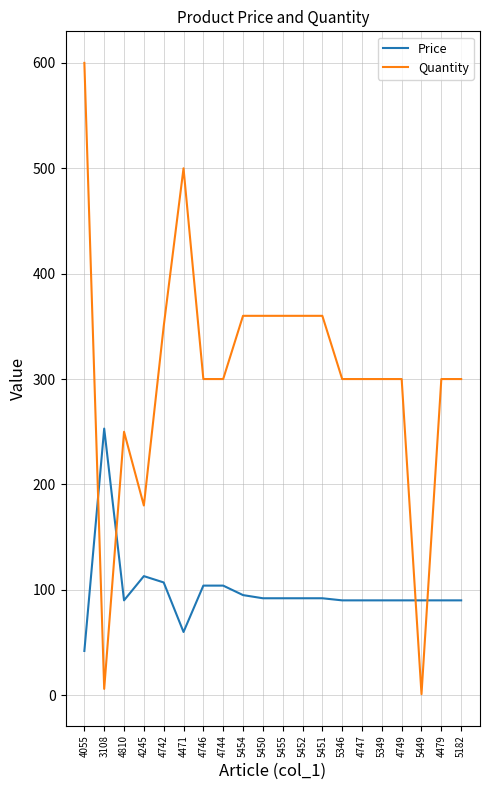

Read the Price value at 5346, to the nearest 10.

90